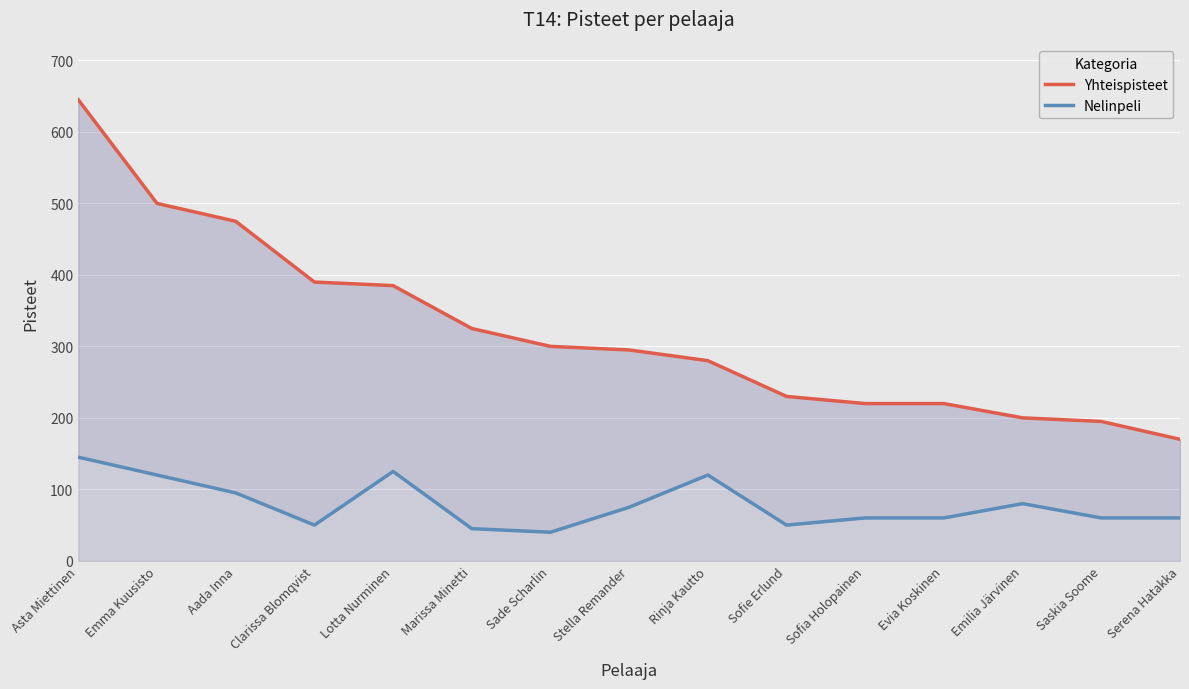

True or false: Yhteispisteet and Nelinpeli cross at least once.

False